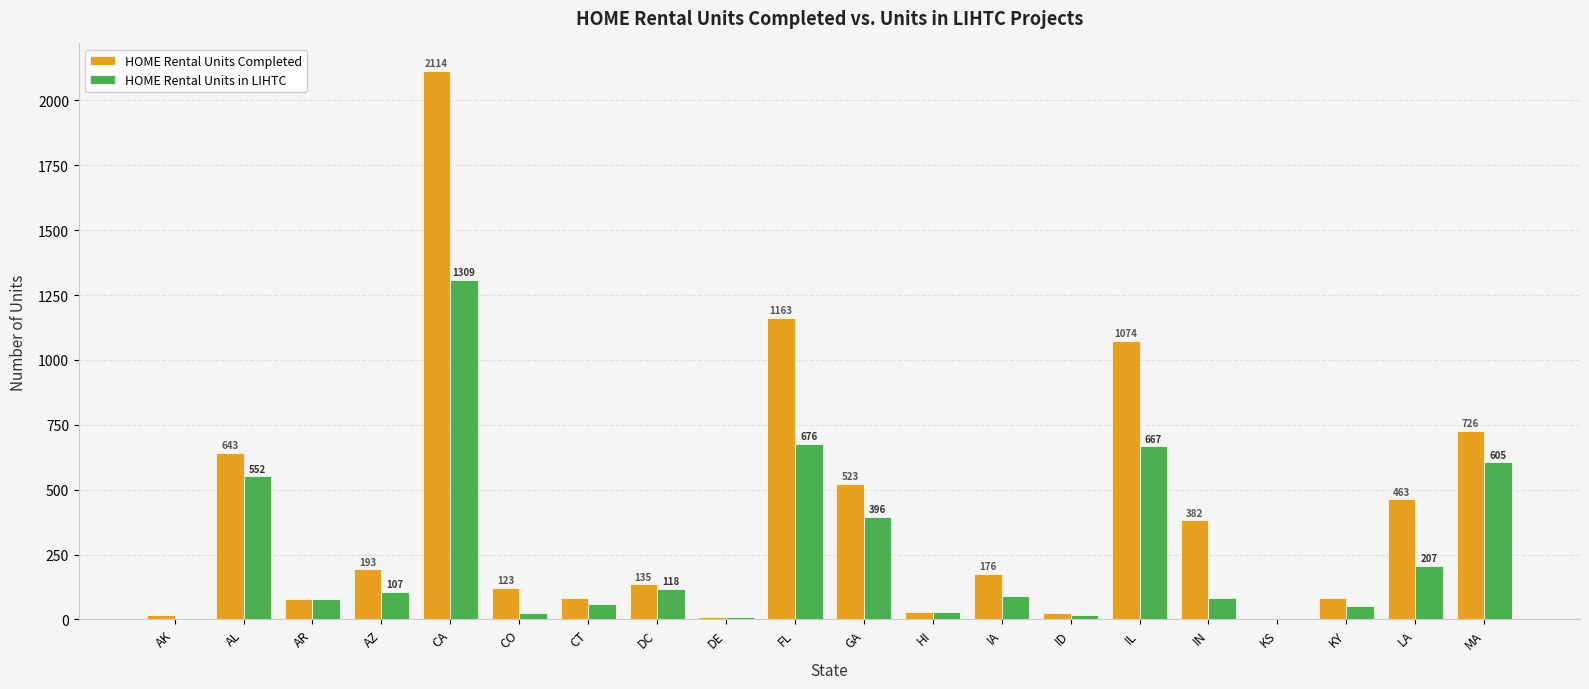

Is it true that HOME Rental Units Completed equals 83 at CT?

True